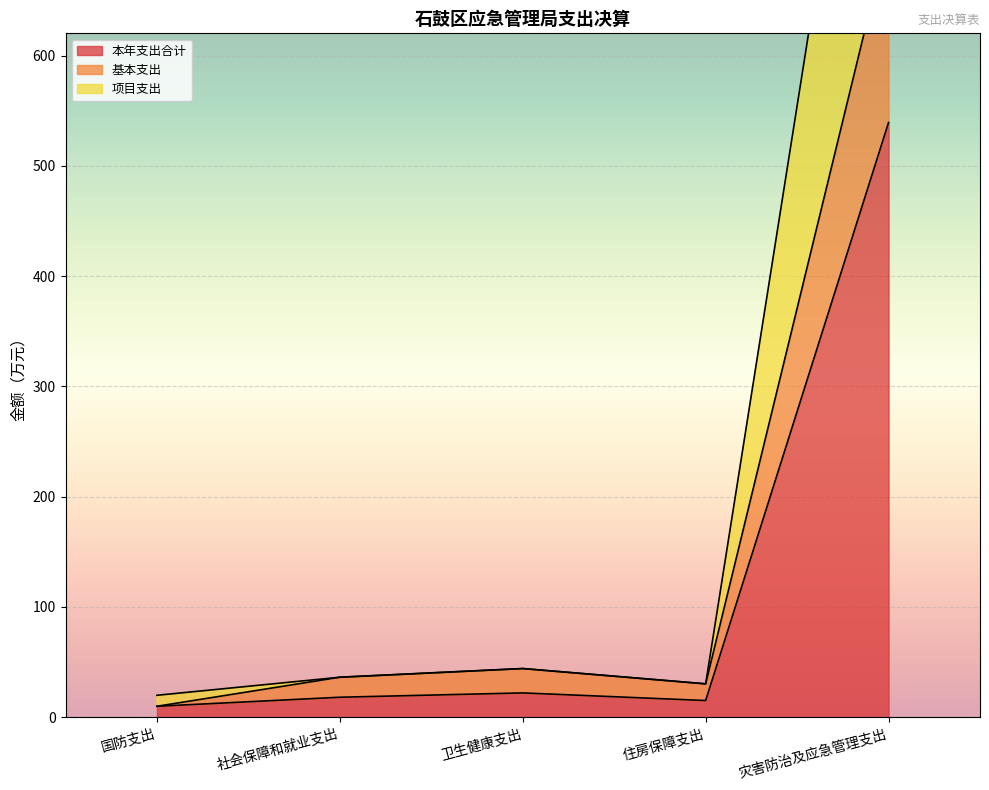

What is the greatest value displayed?

1078.6